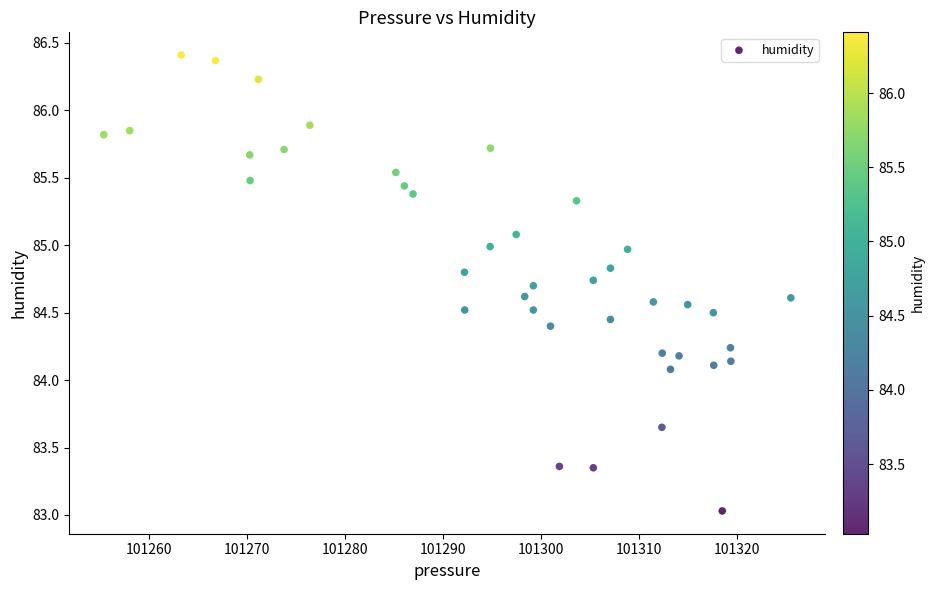

What is the range of X values (max minus min)?

70.1